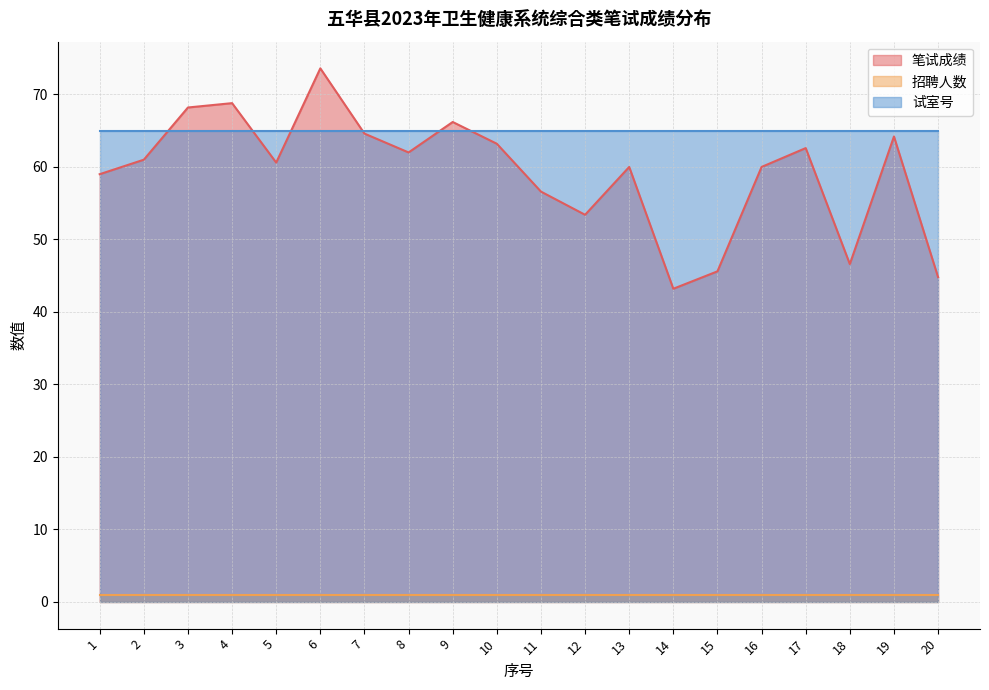

Does the chart have visible grid lines?

Yes